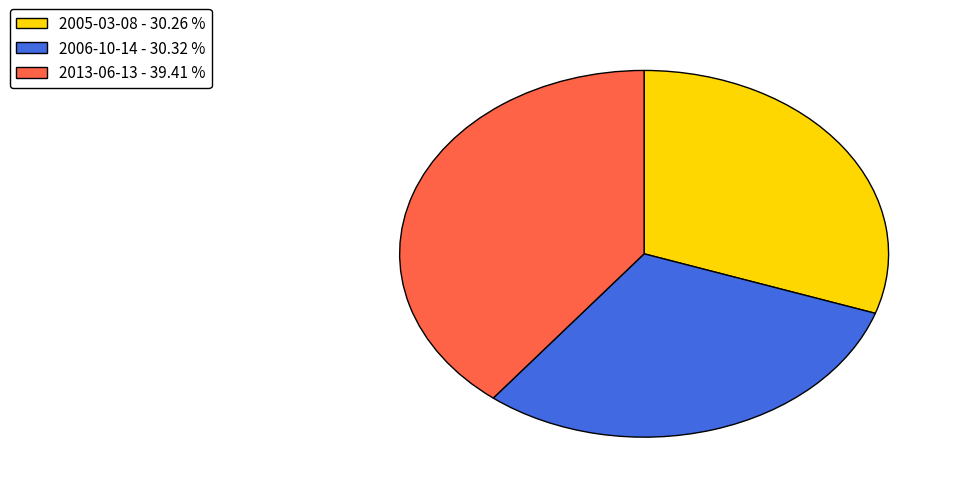

Which has a higher value, 2013-06-13 - 39.41 % or 2005-03-08 - 30.26 %?

2013-06-13 - 39.41 %